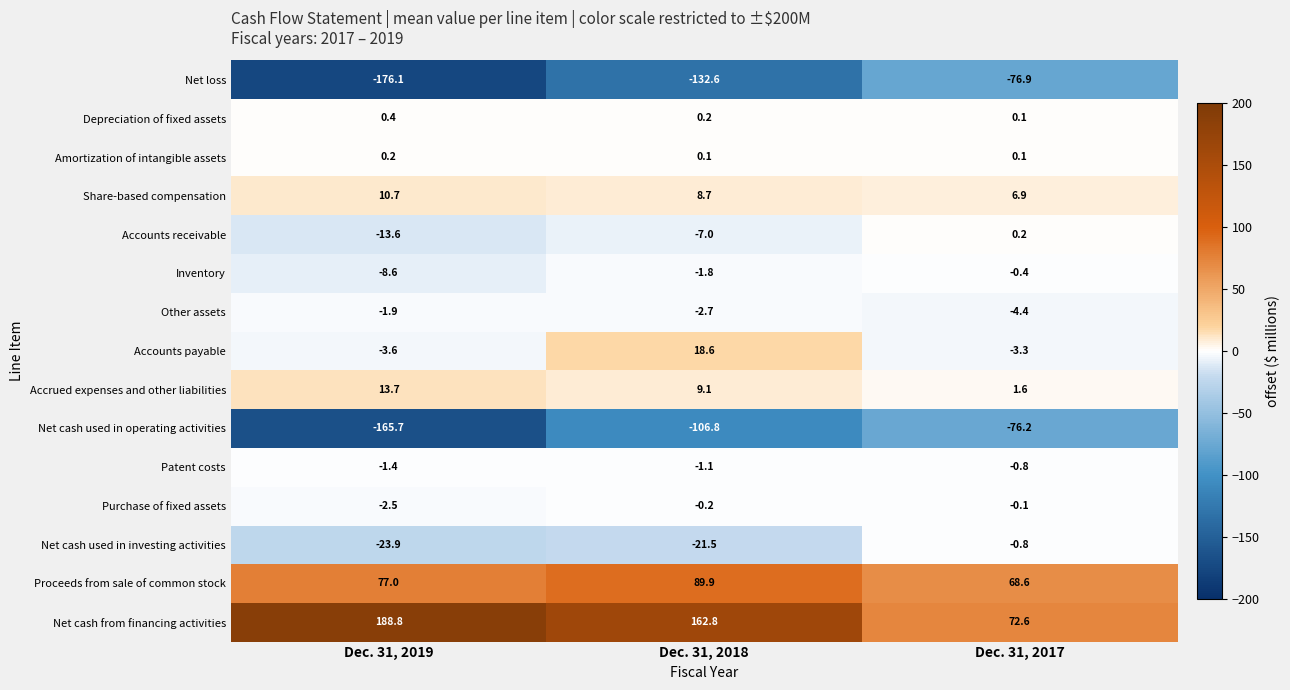

What is the average value of the Net cash used in investing activities series?

-15.4